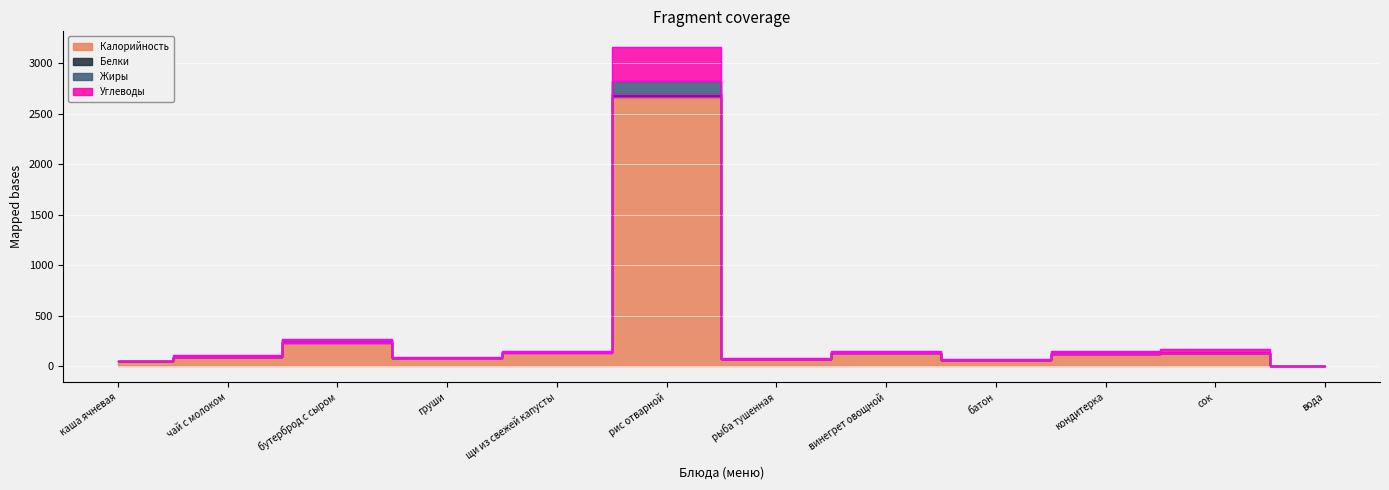

True or false: Белки has more than 0 points higher than both neighbors.

True